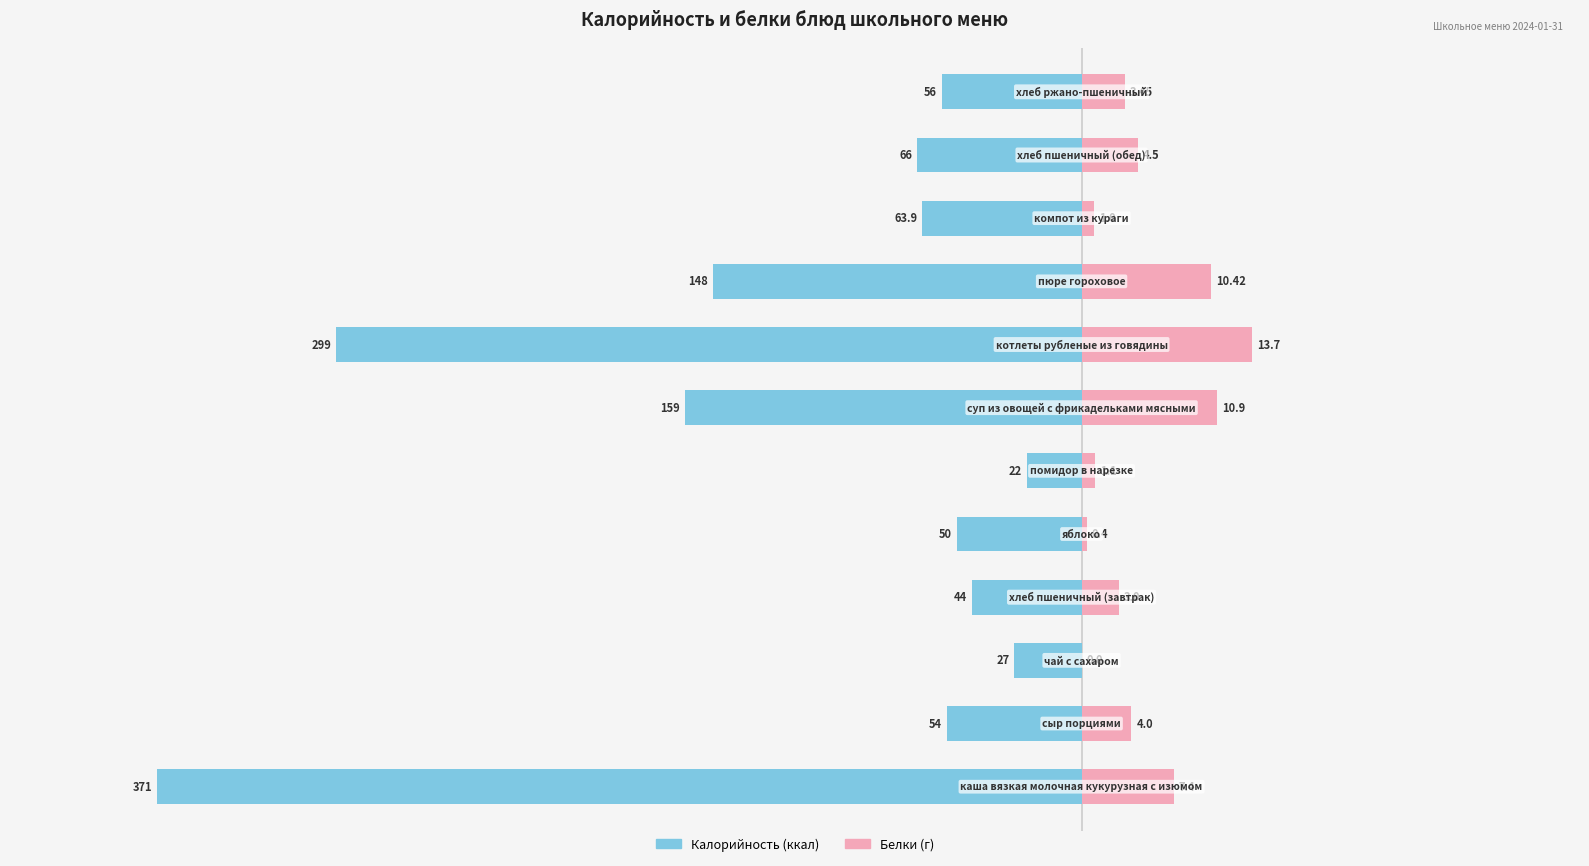

Is it true that Калорийность equals -66.5 at 8?

False